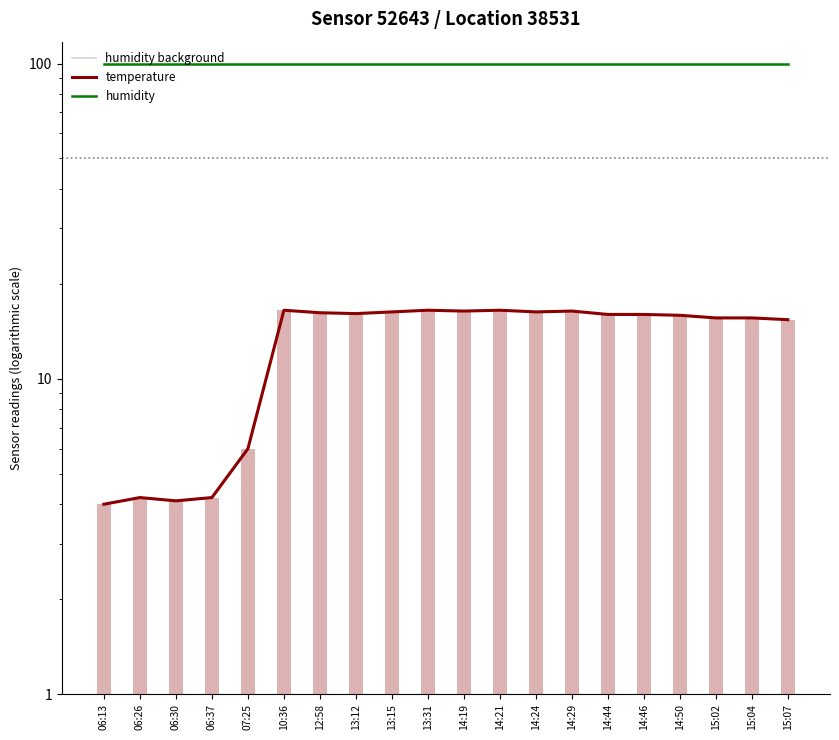

Which series changed the most between 06:13 and 14:19?

temperature